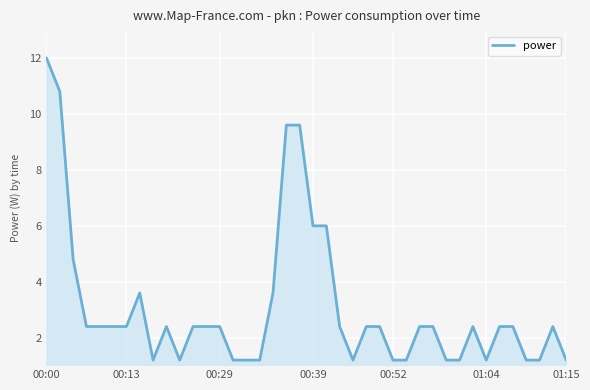

How many values are below 2?

14